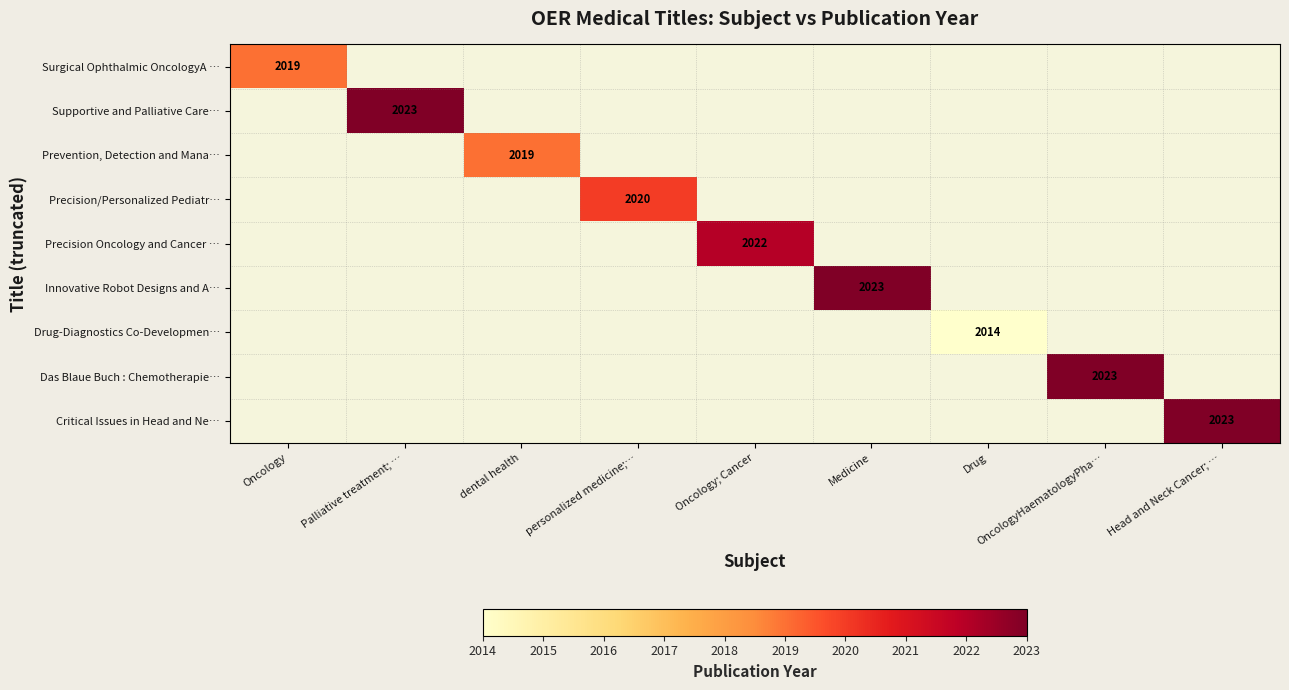

Is it true that Surgical Ophthalmic OncologyA … equals 2019 at Oncology?

True